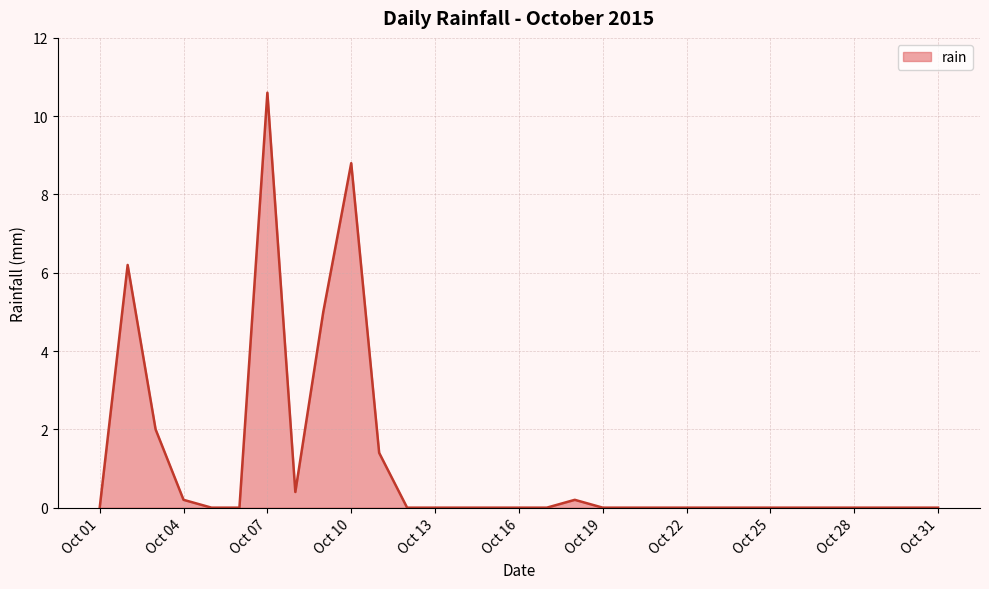

What is the sum of all values?

34.8